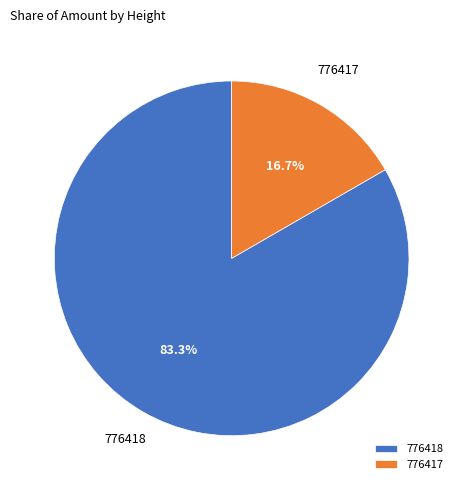

Count the number of slices in the pie.

2